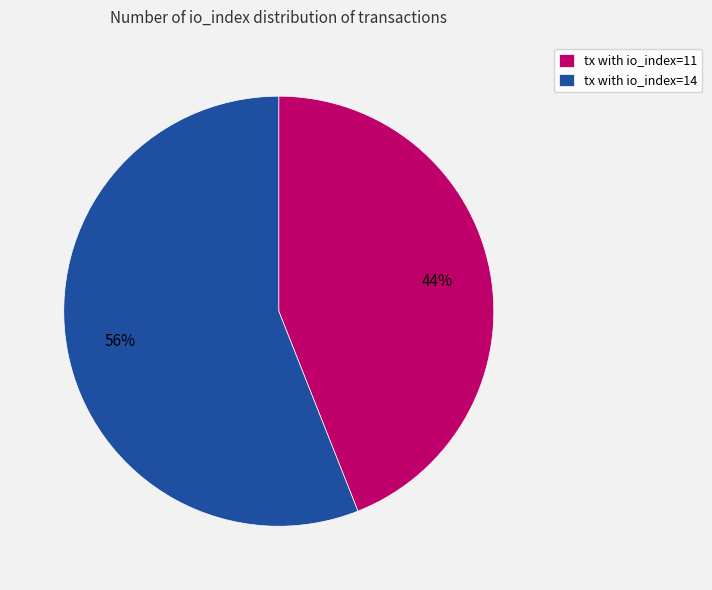

What is the ratio of the value at tx with io_index=11 to the value at tx with io_index=14?

0.8